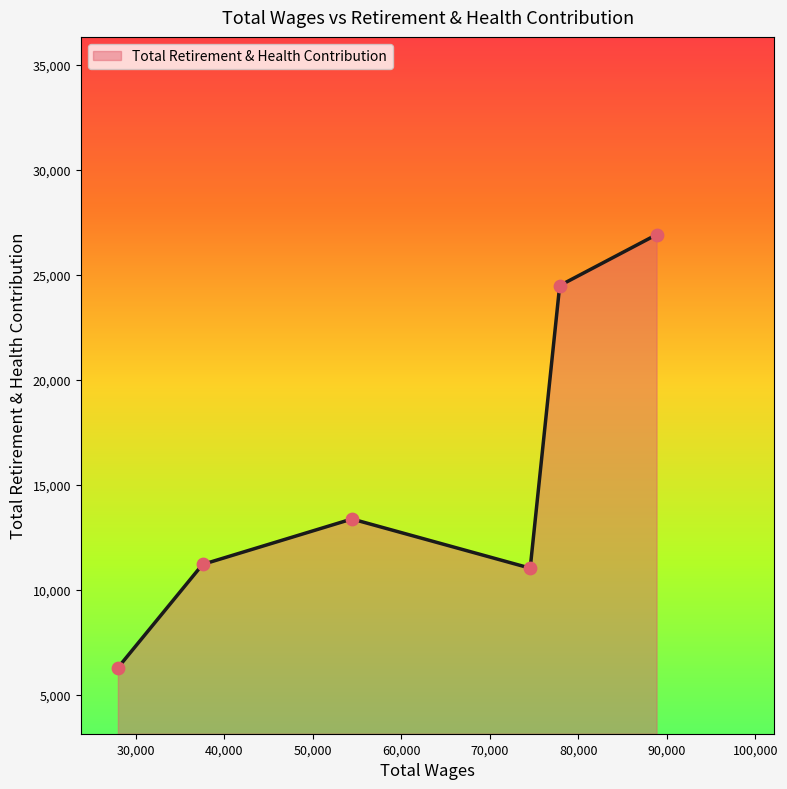

True or false: there are more than 0 points higher than both neighbors.

True